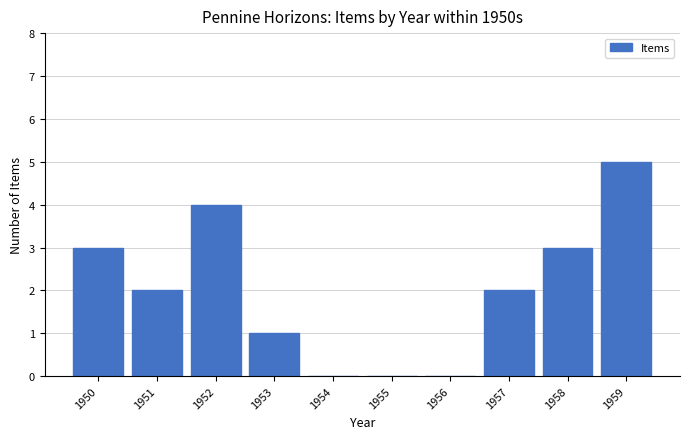

Reading left to right, transcribe all the data shown in this chart.

1950=3	1951=2	1952=4	1953=1	1954=0	1955=0	1956=0	1957=2	1958=3	1959=5